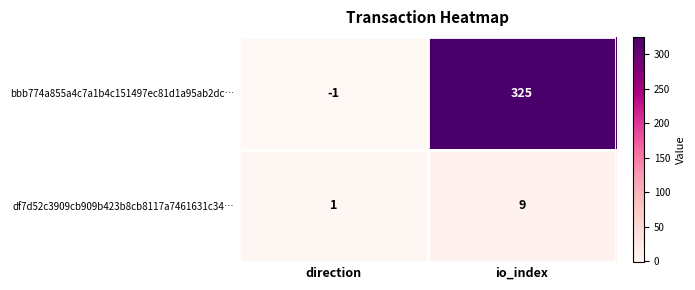

What is the greatest value displayed?

325